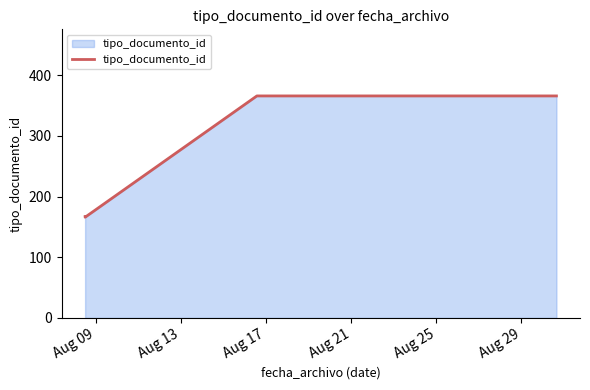

What is the sum of all values?

1065